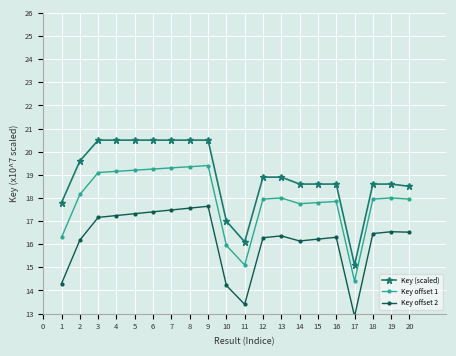

The value of Key (scaled) at 4 is 30.1. True or false?

False